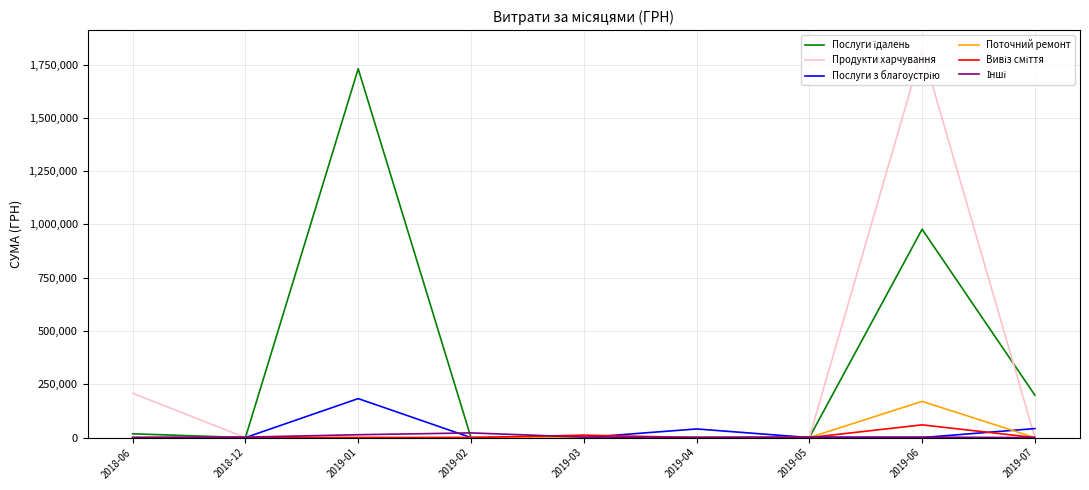

The value of Поточний ремонт at 2019-07 is 0.0. True or false?

True